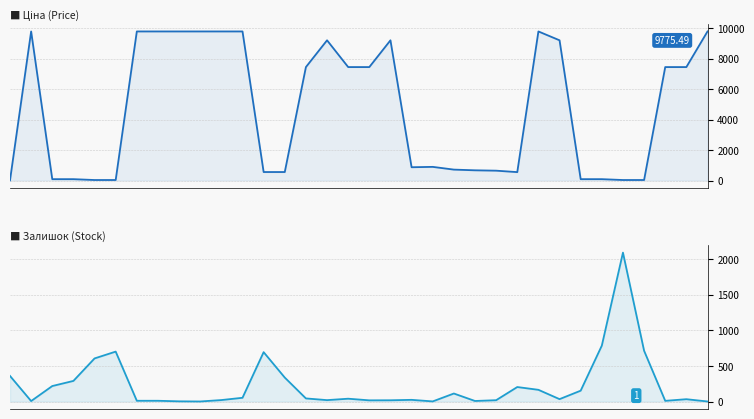

What is the spread (max minus min) of values at 14?

7400.6